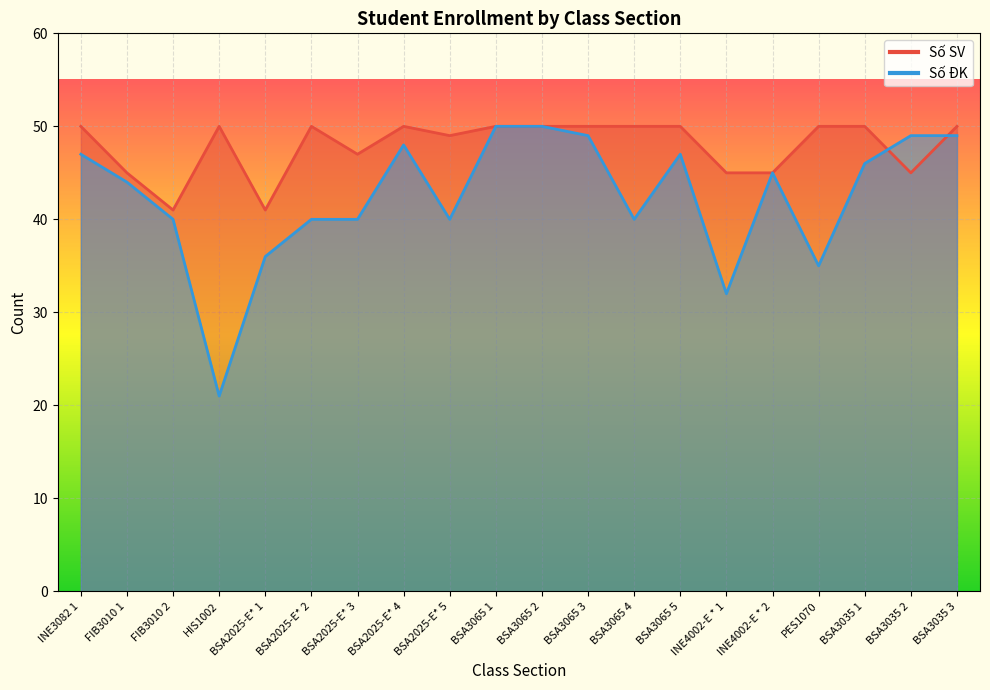

What is the average value of the Số ĐK series?

42